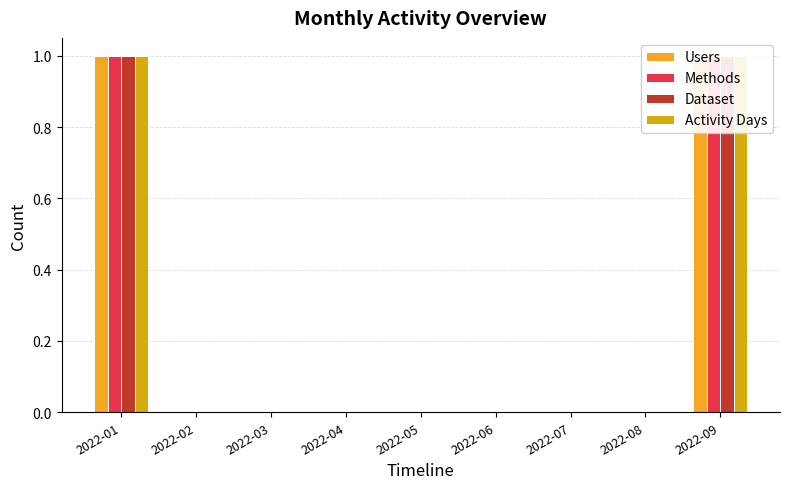

Is it true that Activity Days equals 0 at 2022-02?

True